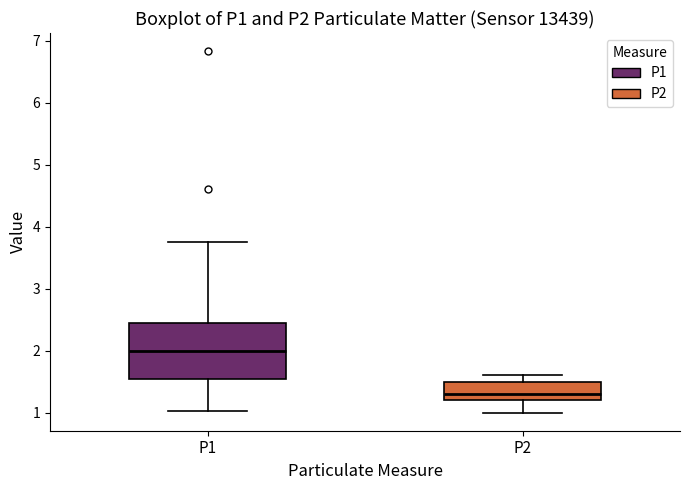

Comparing the boxes themselves (not the whiskers), which one is the tallest?

P1